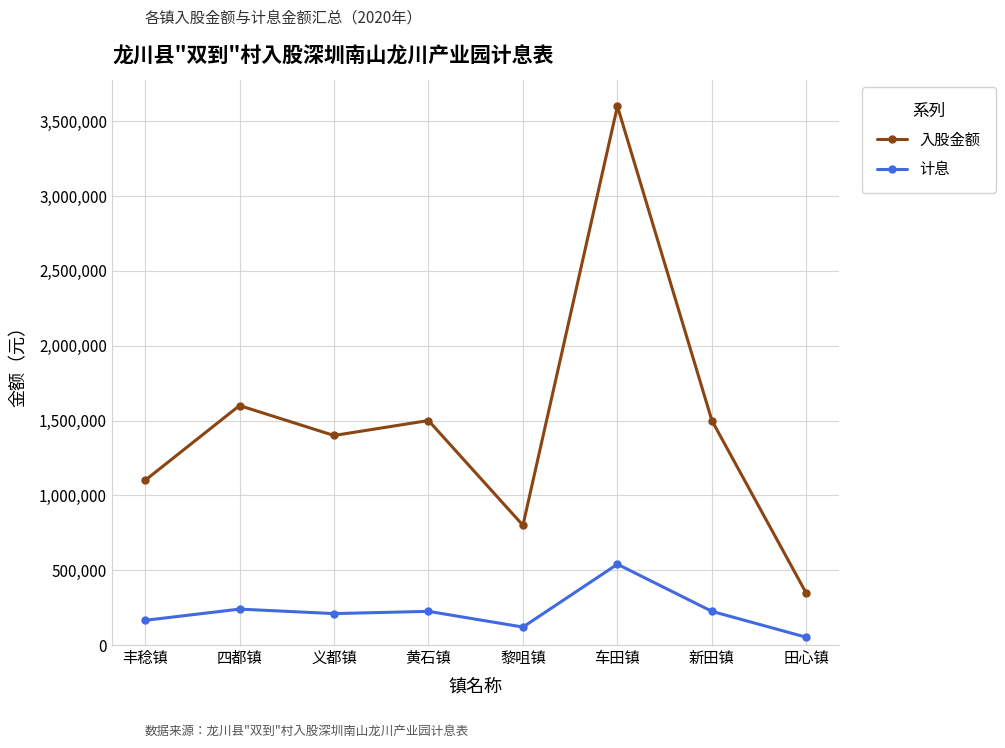

Is this an area chart (filled region under the line)?

No